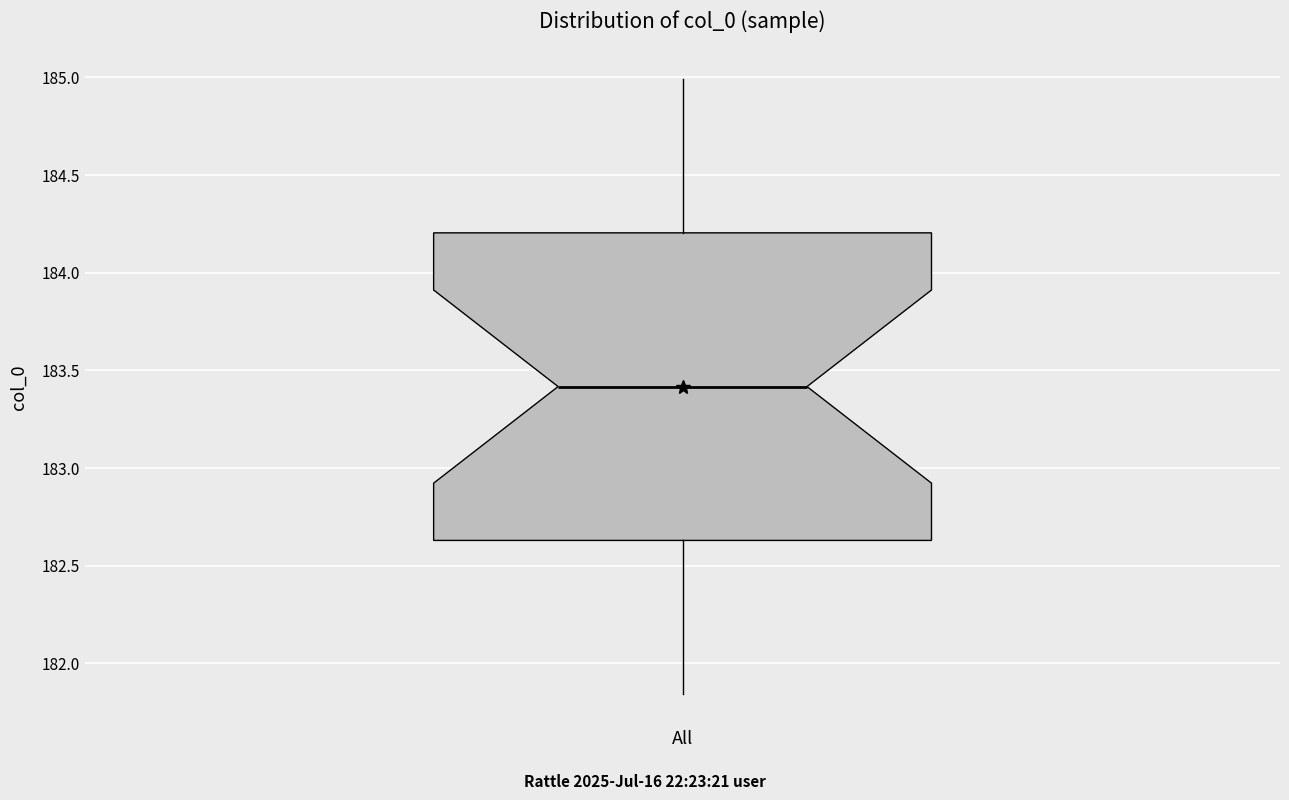

Read this box plot against the y-axis: the position of the median line, the range covered by the box, and the ends of both whiskers. The values are not printed on the chart, so give them approximately, as read against the axis.

median 183.40, box 182.65 to 184.20, whiskers 181.85 to 185.00